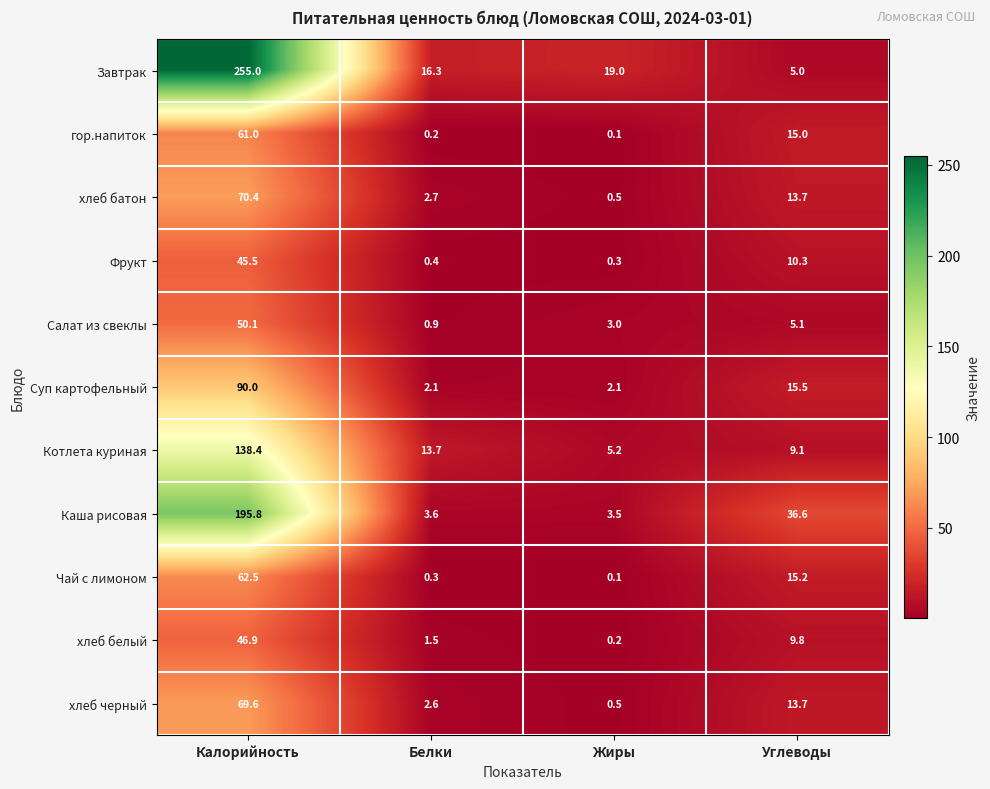

What is the greatest value displayed?

255.0